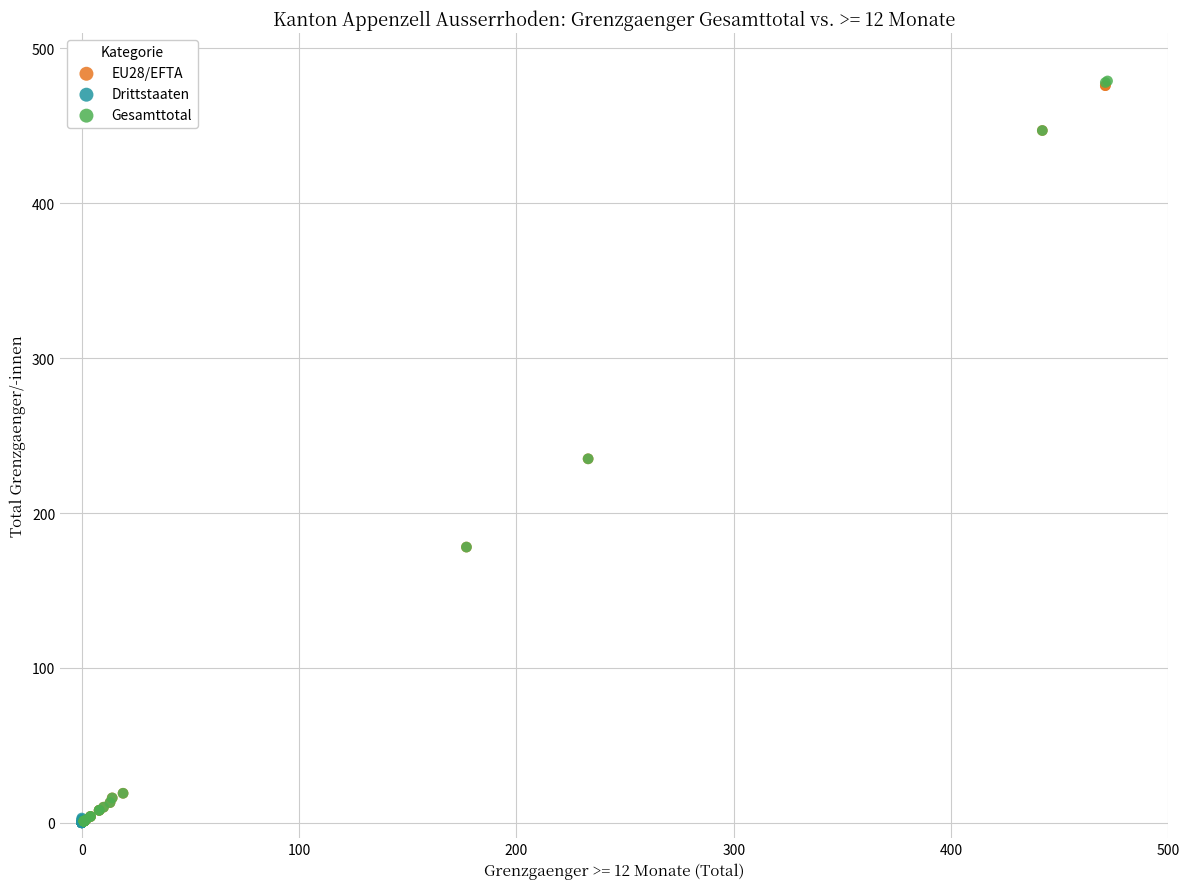

Which series has the widest spread of Y values?

Gesamttotal